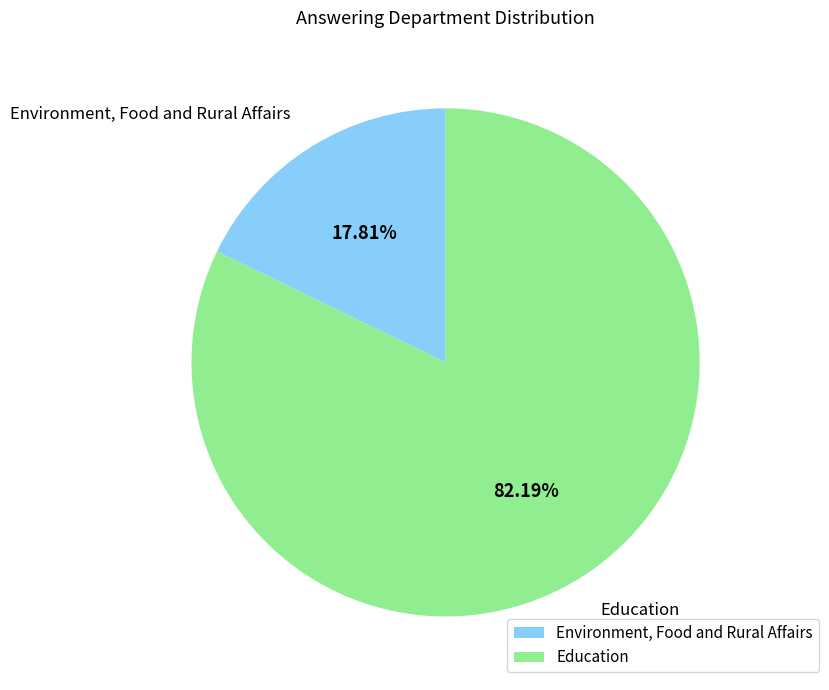

To the nearest percent, what is the difference between the Environment, Food and Rural Affairs and Education slice percentages?

64%